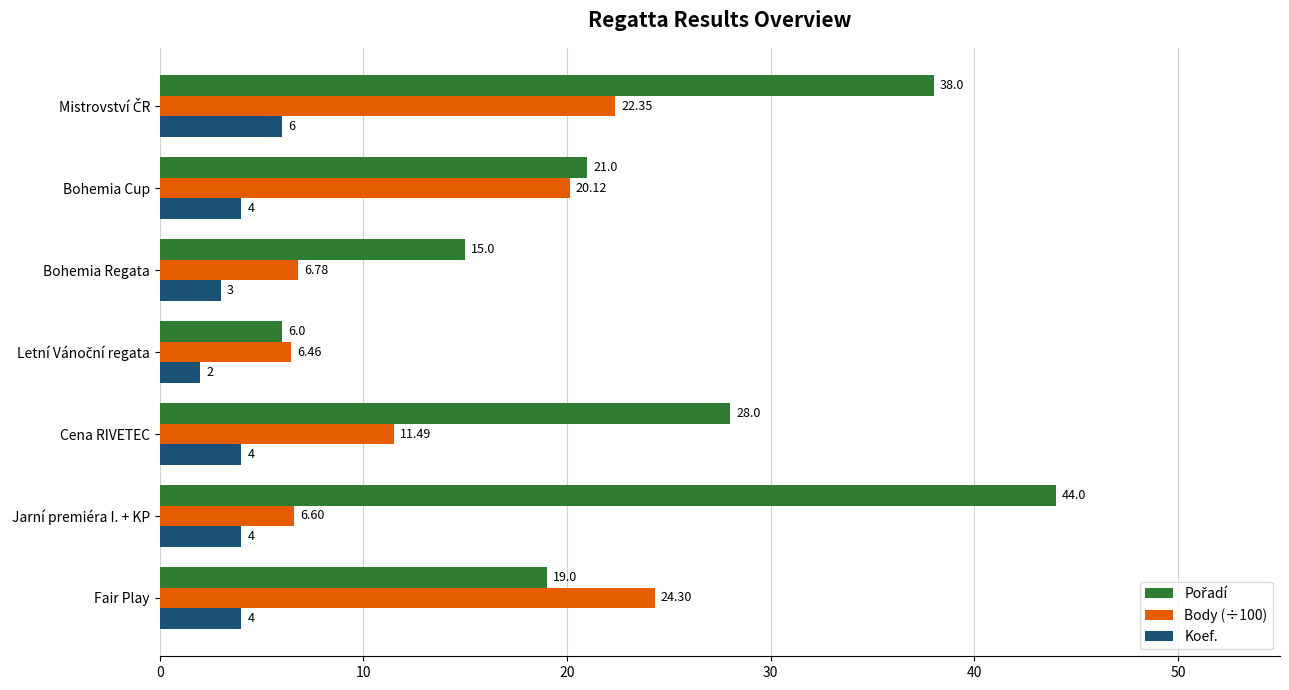

What is the spread (max minus min) of values at Jarní premiéra I. + KP?

40.0